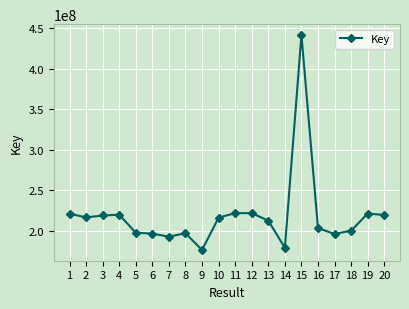

How many data points does each series have?

20